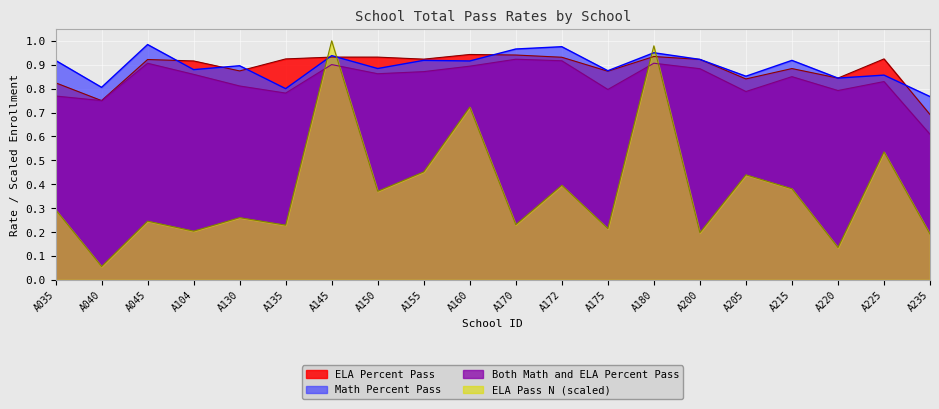

After their last crossing, which series has the higher values: Math Percent Pass or ELA Pass N (scaled)?

Math Percent Pass